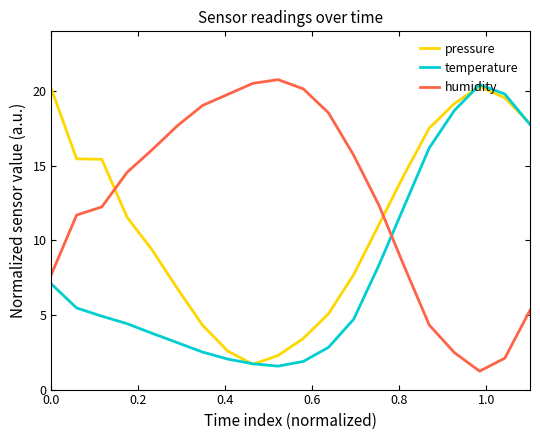

What is the average value of the pressure series?

11.3